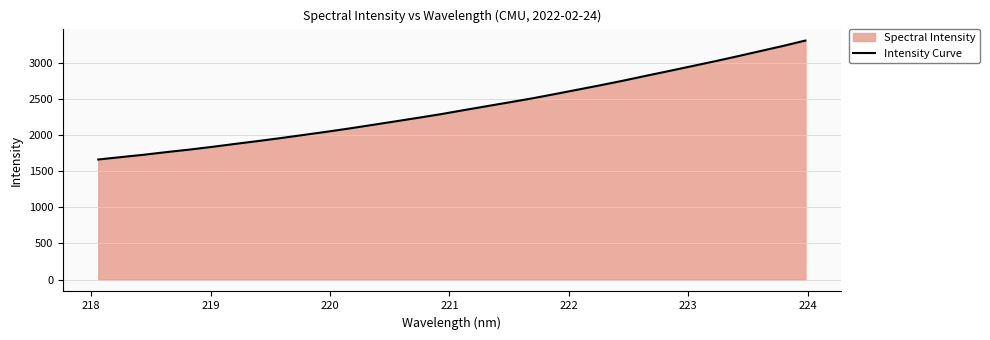

How many series are shown in this chart?

1